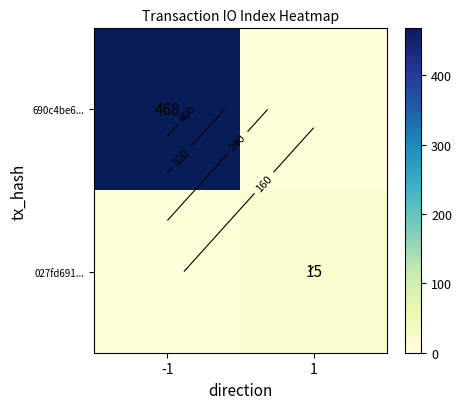

At -1, list the series in order from smallest to largest.

027fd691..., 690c4be6...